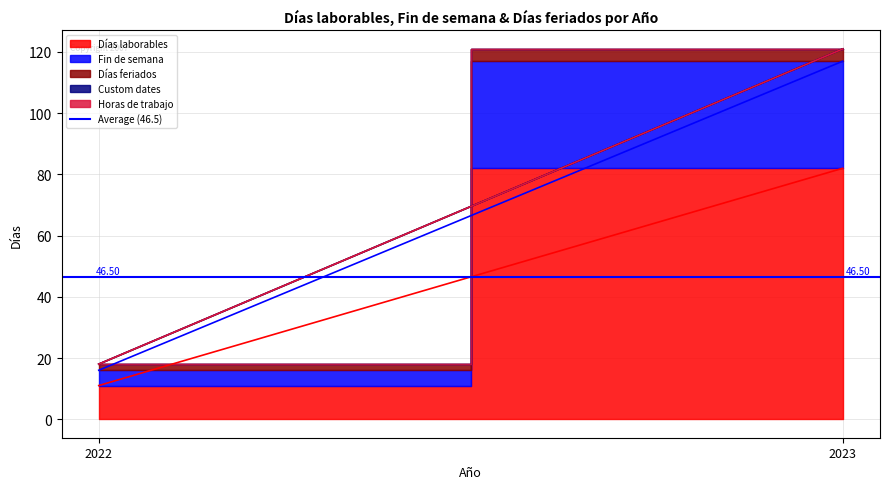

What is the value of the Días feriados point at the 2nd from the left?

4